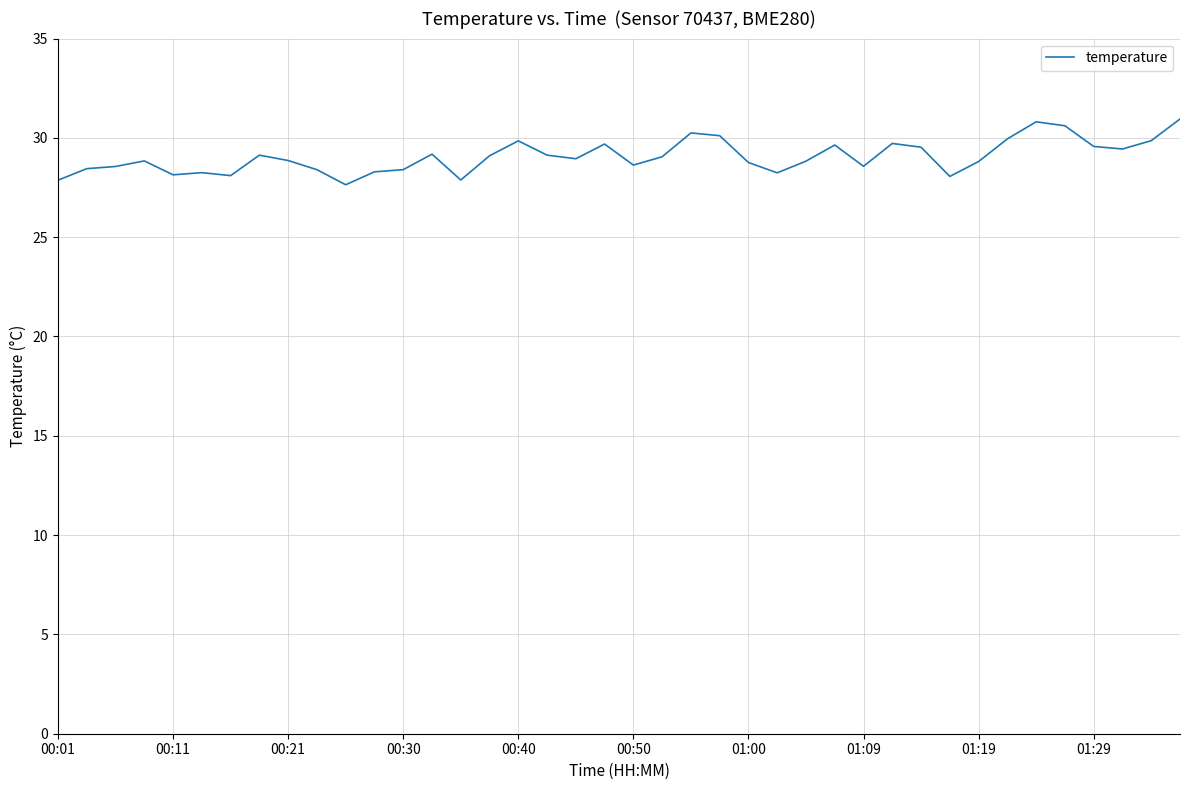

What is the minimum value shown in the chart?

27.6